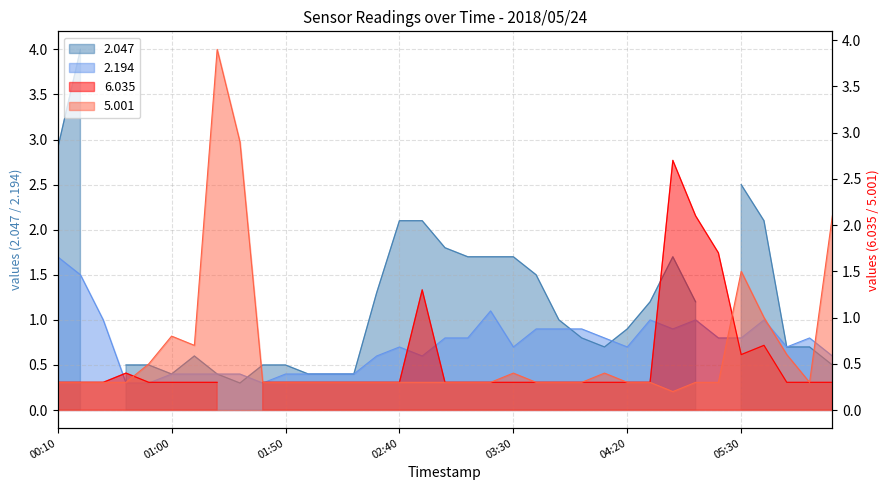

What is the minimum value for 2.194?

0.3